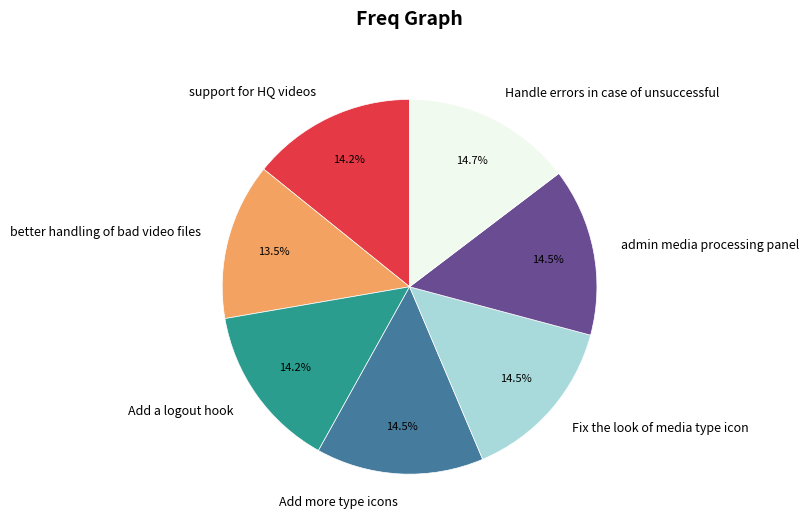

To the nearest percent, what is the difference between the largest and smallest slice percentages?

1%